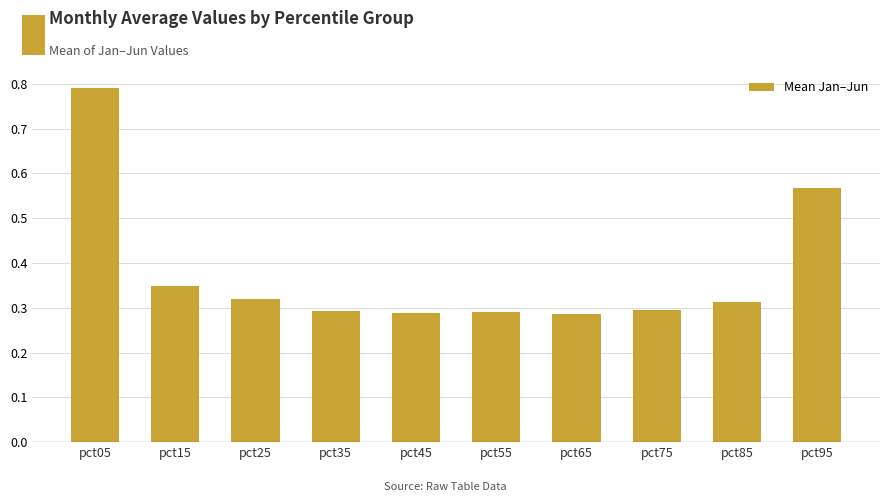

Which label corresponds to the largest value in the chart?

pct05